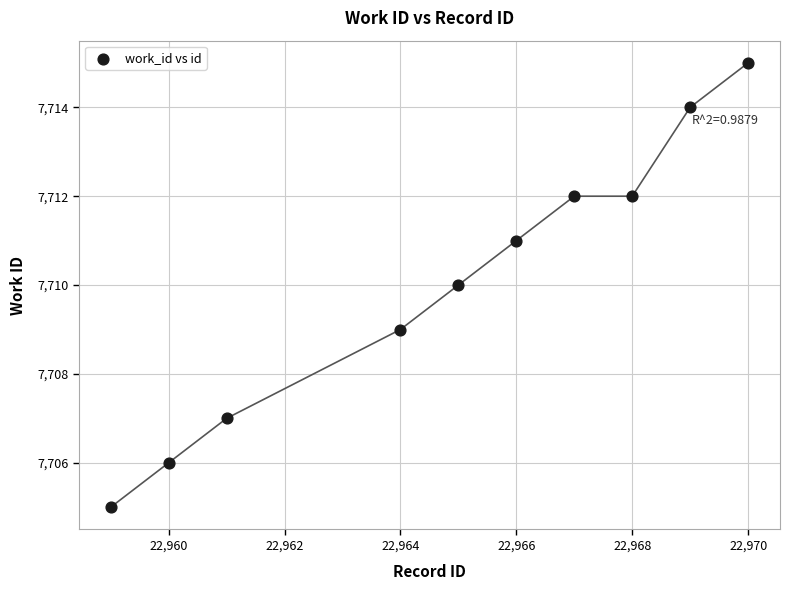

What is the range of Y values (max minus min)?

10